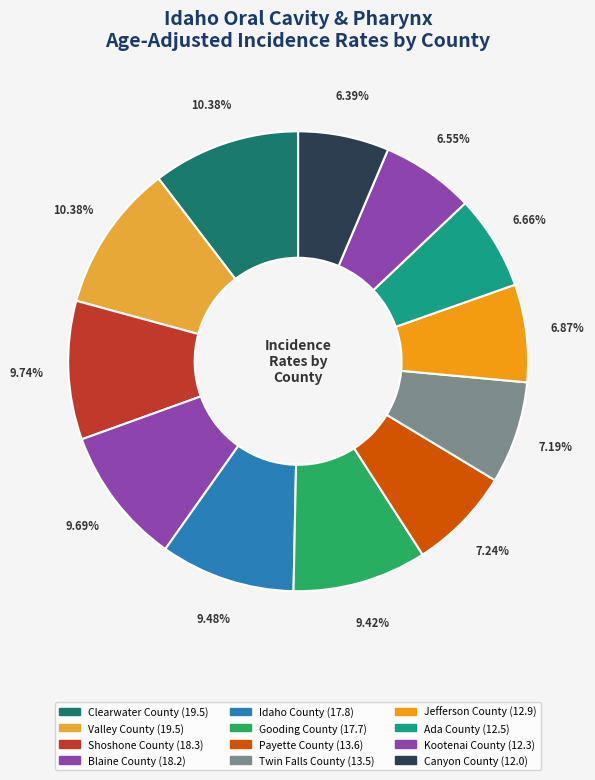

Is there a majority slice in this chart?

No